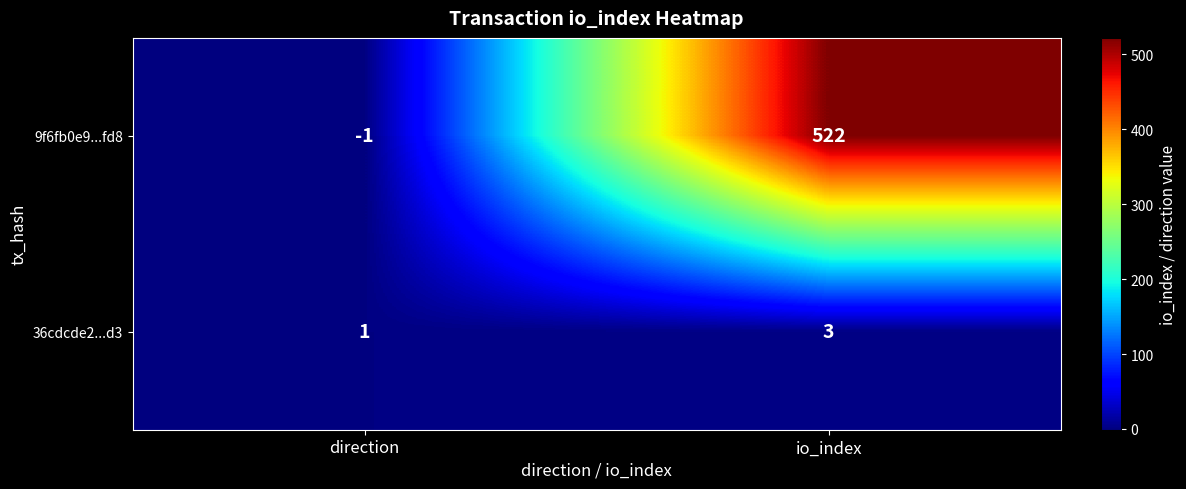

What is the sum of all 9f6fb0e9...fd8 values?

521